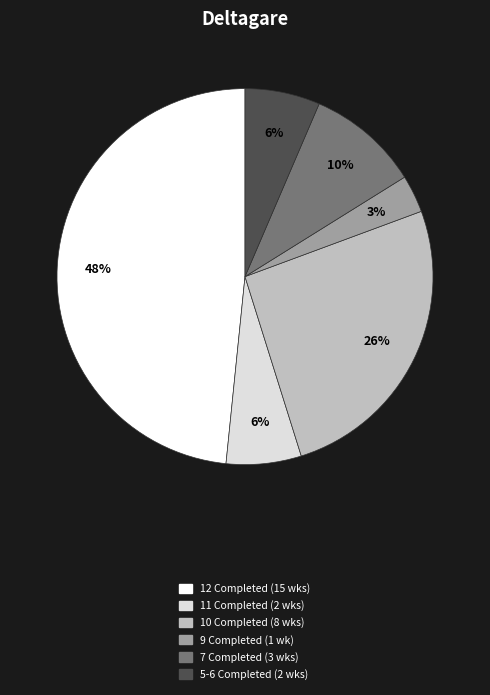

To the nearest percent, what is the average slice percentage?

17%